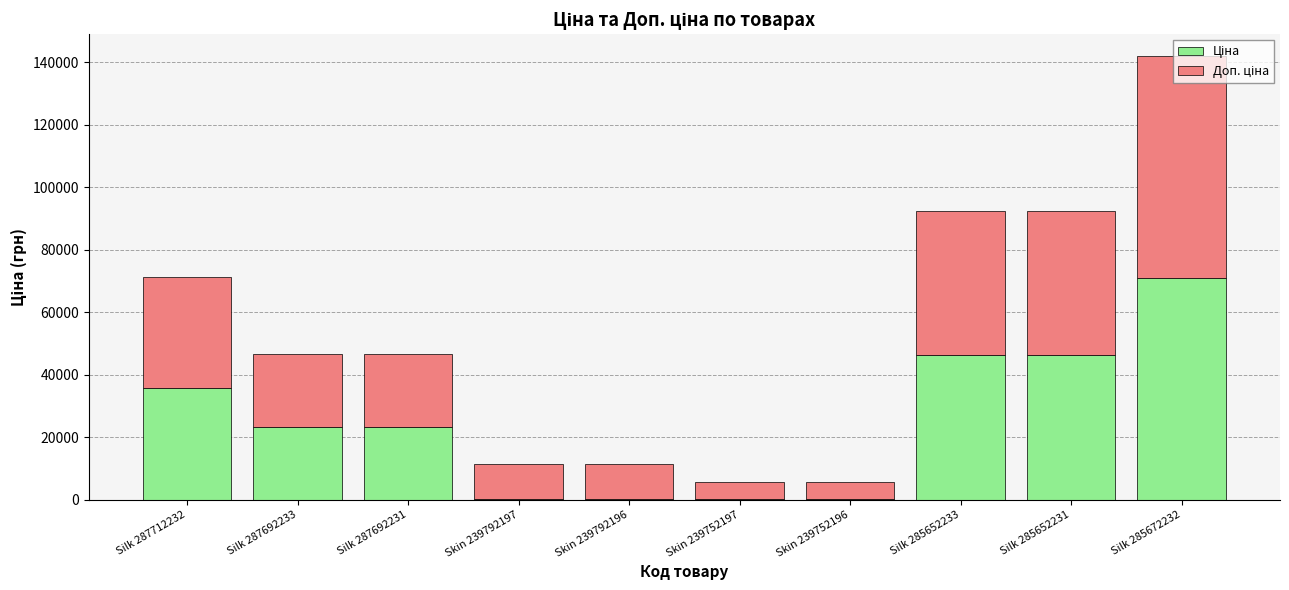

What is the total value across all series at Silk 285652231?

92287.9